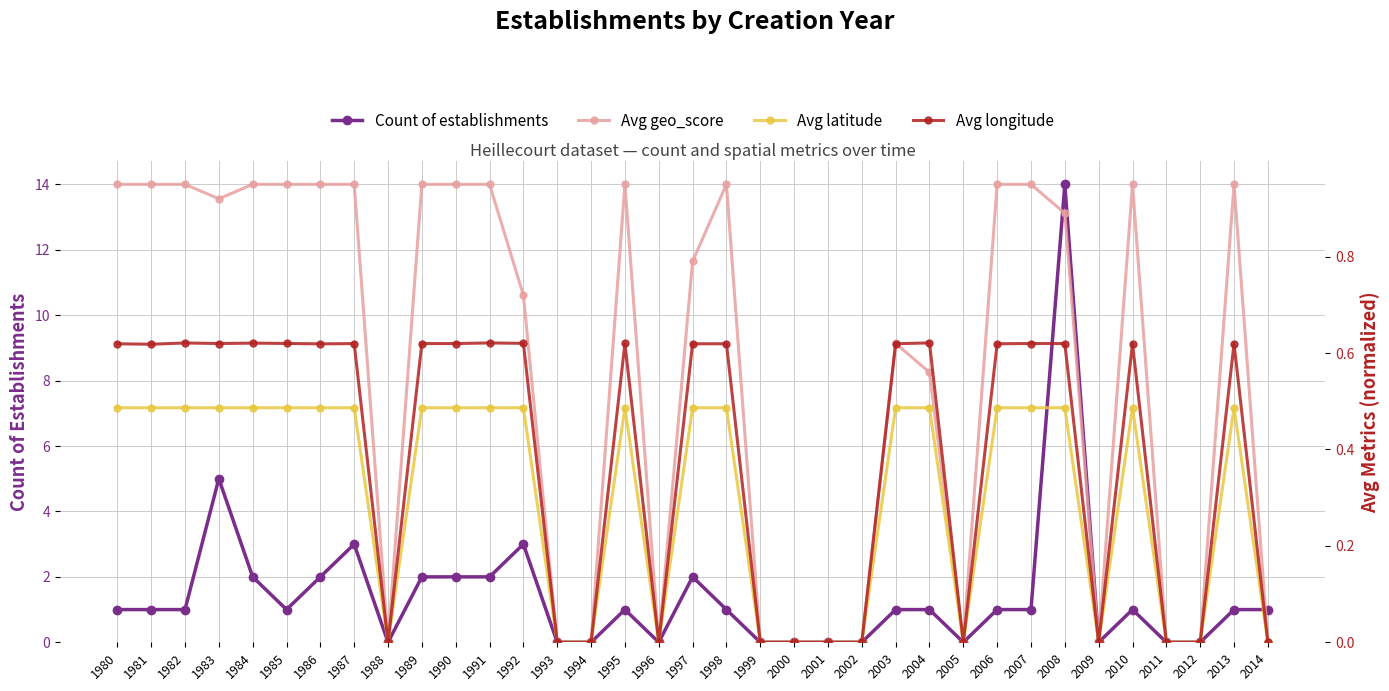

Rank the series at 1991 from highest to lowest value.

Count of establishments, Avg geo_score, Avg longitude, Avg latitude